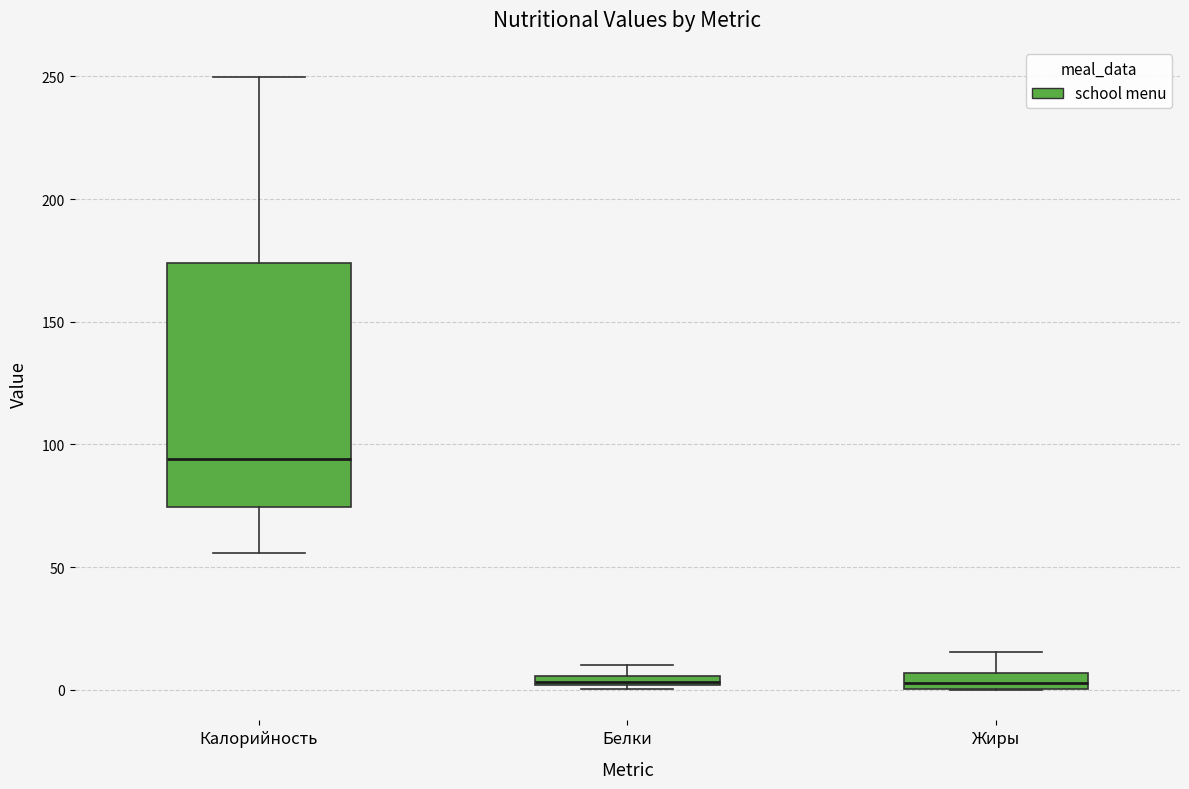

Where is the upper edge of the box for Жиры on the y-axis? The values are not printed on the chart, so give them approximately, as read against the axis.

5